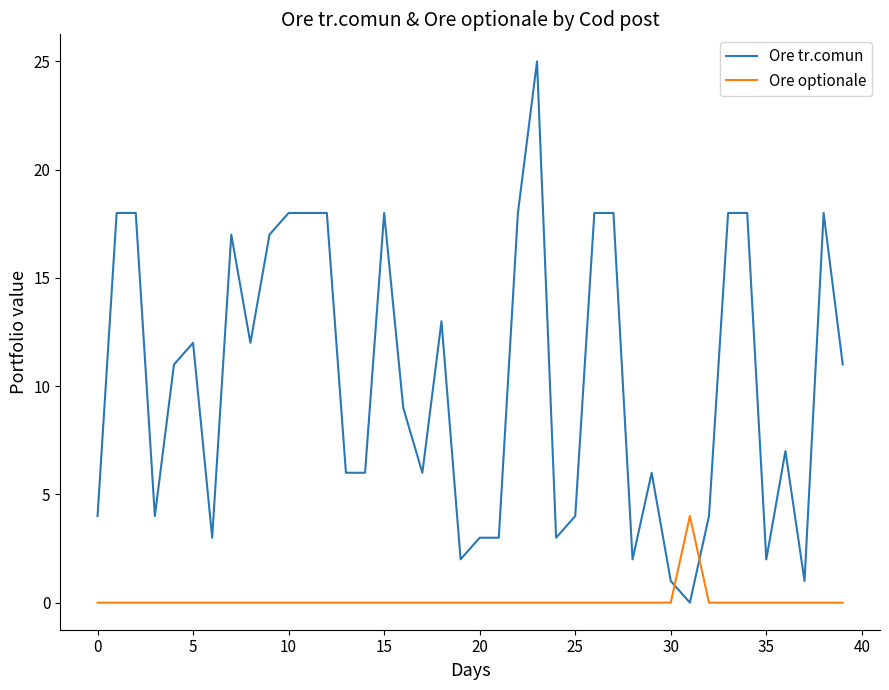

What is the greatest value displayed?

25